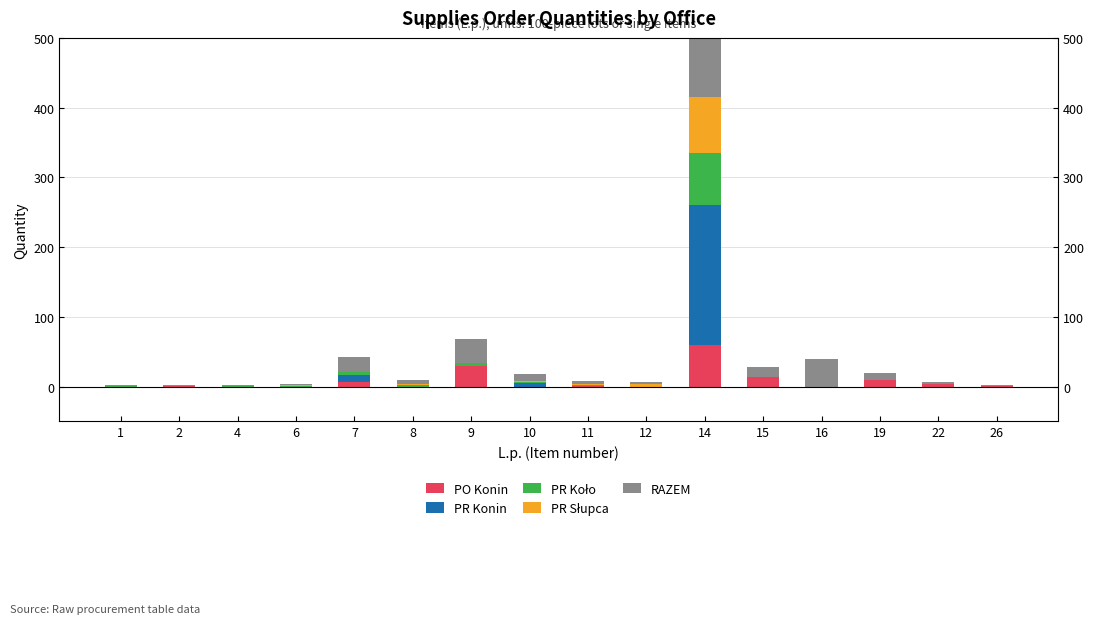

Reading left to right, transcribe all the data shown in this chart.

PO Konin: 1=0	2=1	4=0	6=0	7=6	8=0	9=29	10=0	11=1	12=0	14=60	15=14	16=0	19=10	22=3	26=1
PR Konin: 1=0	2=0	4=0	6=0	7=10	8=0	9=0	10=5	11=0	12=0	14=200	15=0	16=0	19=0	22=0	26=0
PR Koło: 1=1	2=0	4=1	6=1	7=5	8=2	9=5	10=1	11=1	12=0	14=75	15=0	16=0	19=0	22=0	26=0
PR Słupca: 1=0	2=0	4=0	6=1	7=0	8=2	9=0	10=2	11=2	12=3	14=80	15=0	16=0	19=0	22=0	26=0
RAZEM: 1=1	2=1	4=1	6=2	7=21	8=6	9=34	10=10	11=4	12=3	14=415	15=14	16=40	19=10	22=3	26=1